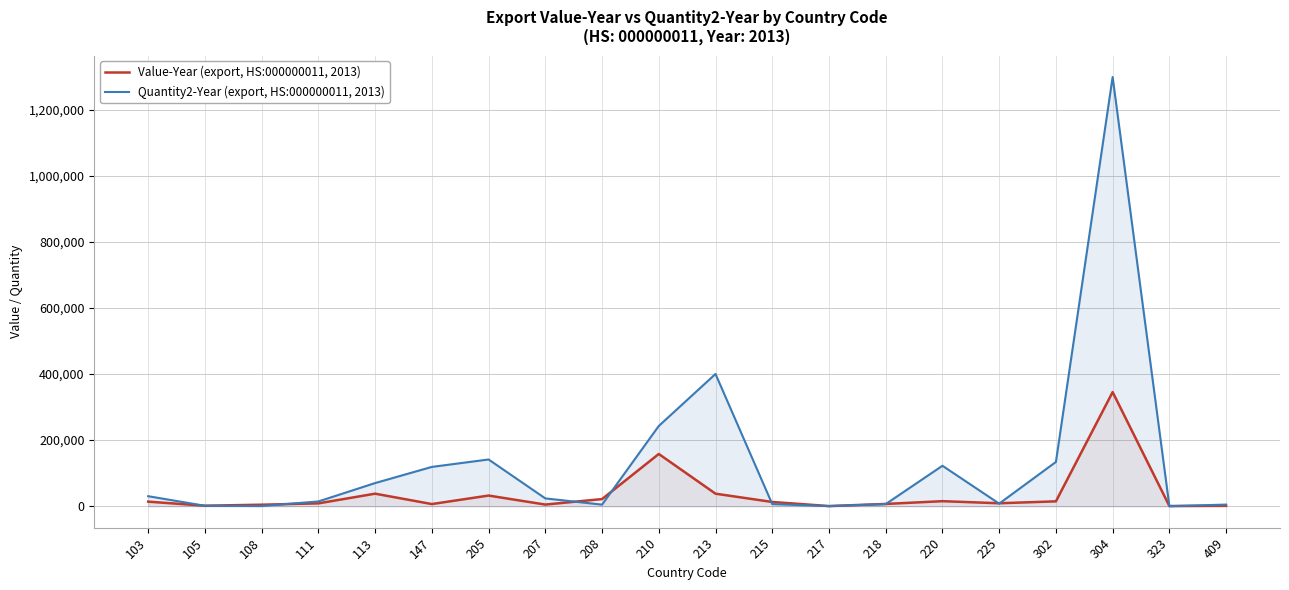

Where is the first local maximum for Value-Year (export, HS:000000011, 2013)?

113